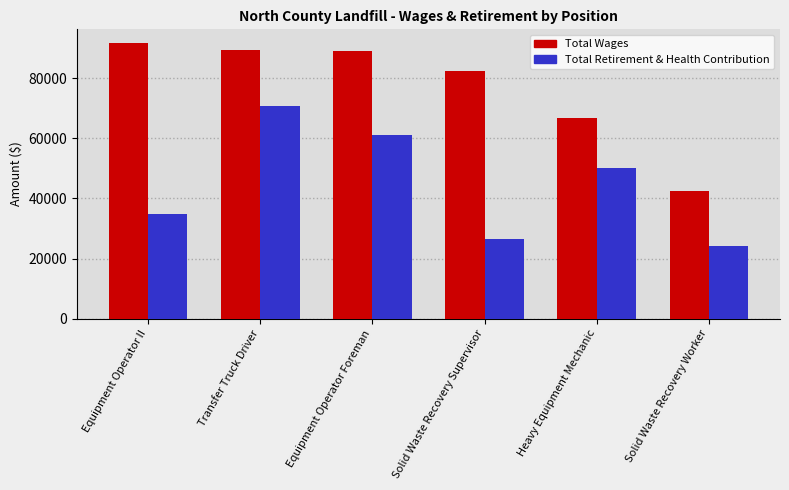

Rank the categories by Total Retirement & Health Contribution value from highest to lowest.

Transfer Truck Driver, Equipment Operator Foreman, Heavy Equipment Mechanic, Equipment Operator II, Solid Waste Recovery Supervisor, Solid Waste Recovery Worker